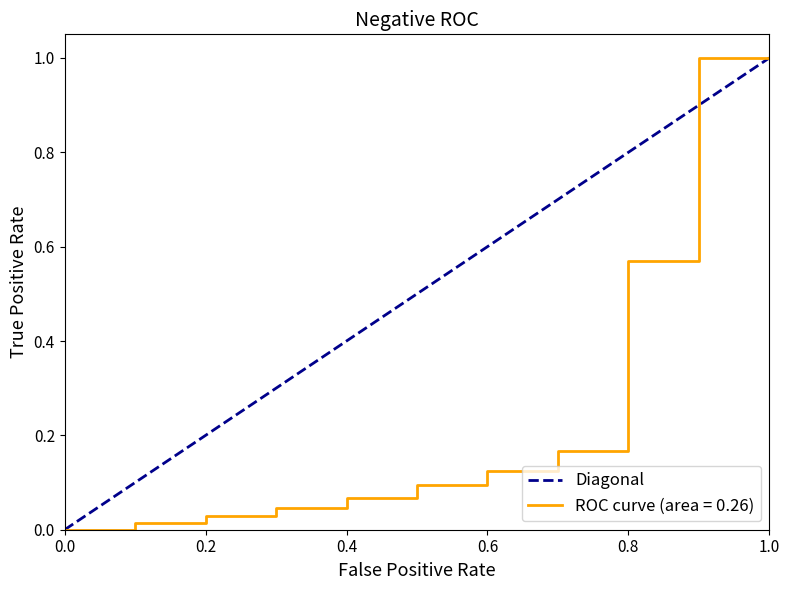

The value of ROC curve (area = 0.26) at 0.0 is -0.4. True or false?

False